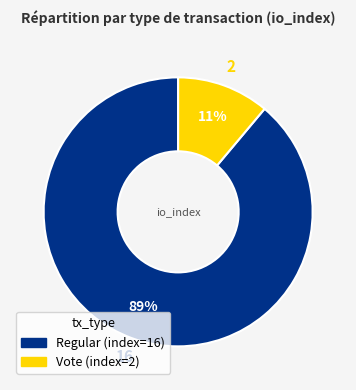

Is the sum of Regular and Vote greater than half?

Yes